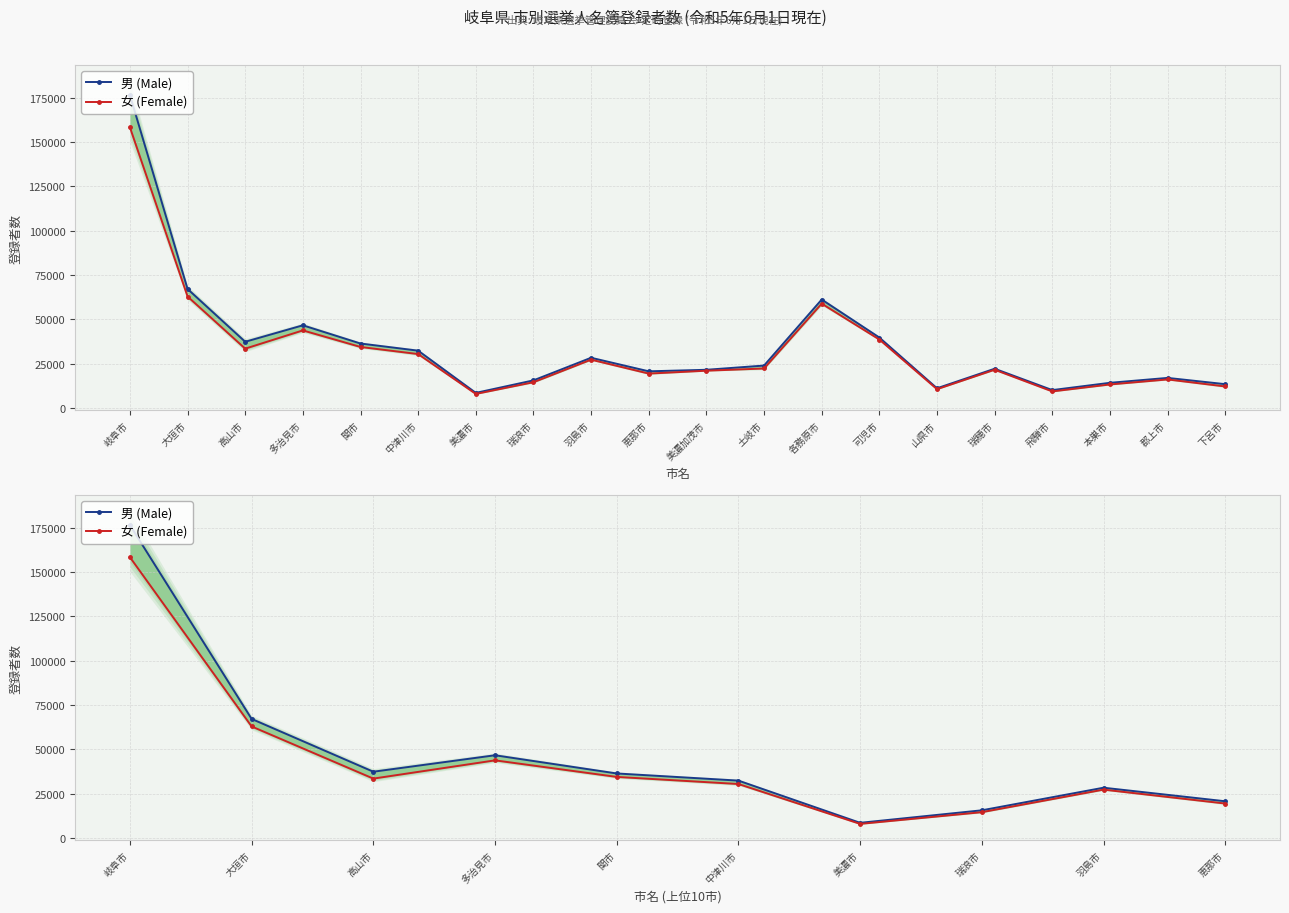

Reading left to right, extract all data points from this chart.

男 (Male): 176545	67159	37364	46655	36381	32349	8530	15591	28344	20697
女 (Female): 158418	62910	33480	43779	34432	30426	7921	14530	27261	19412